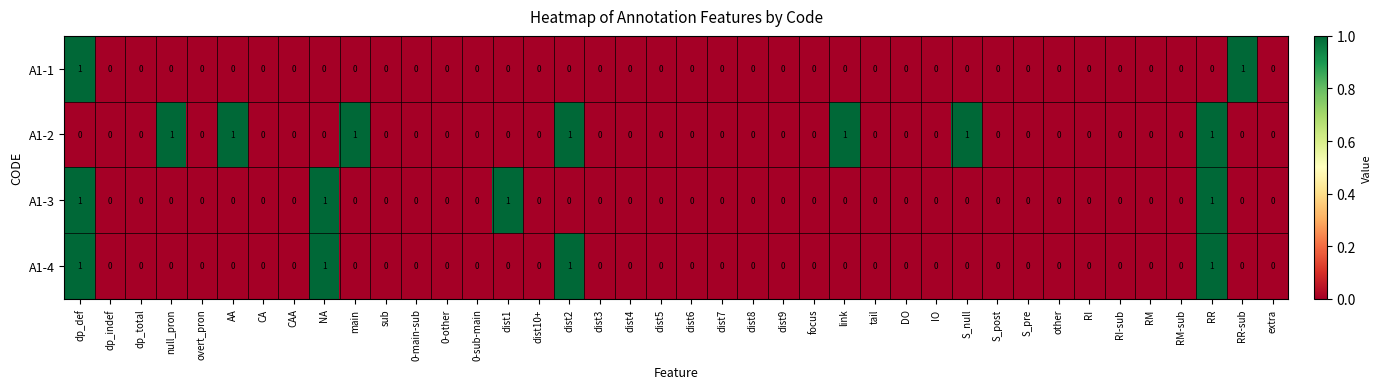

Is it true that A1-2 equals -1 at 0-main-sub?

False